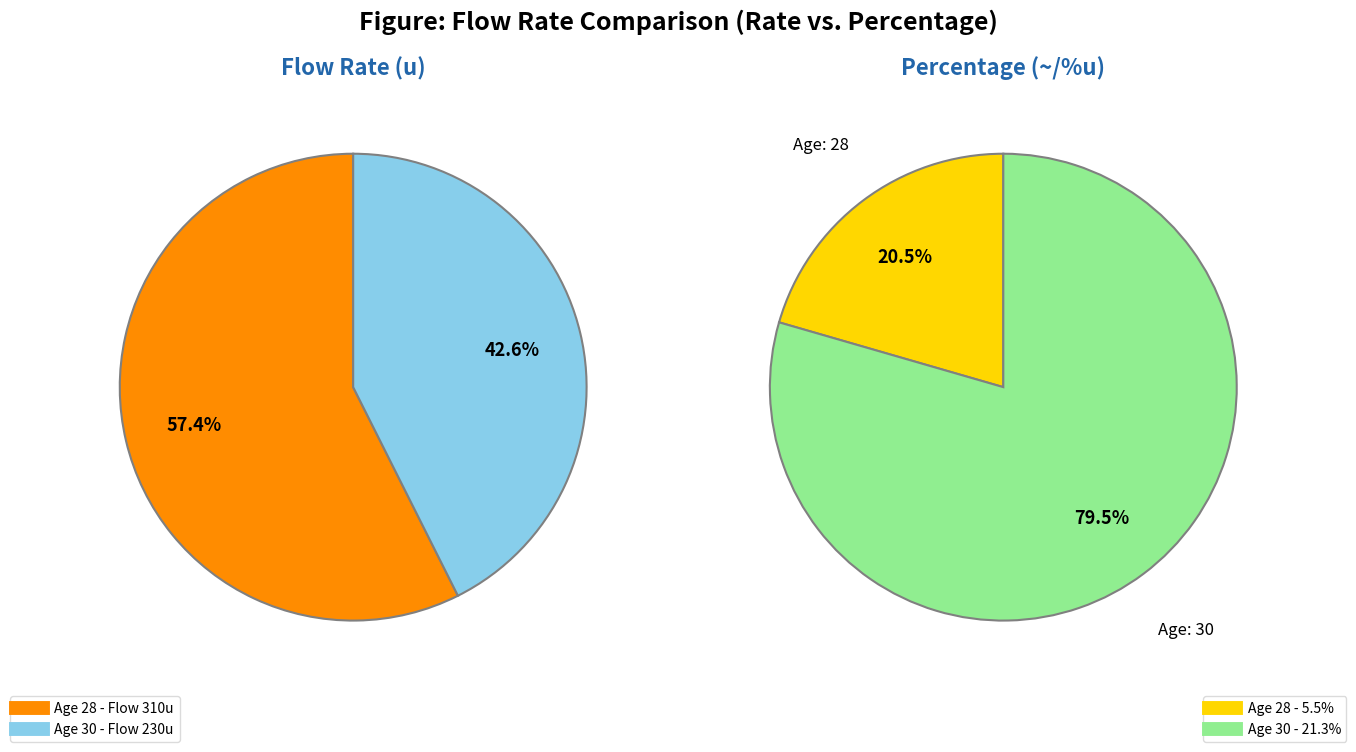

Is 30 the majority of the pie?

No